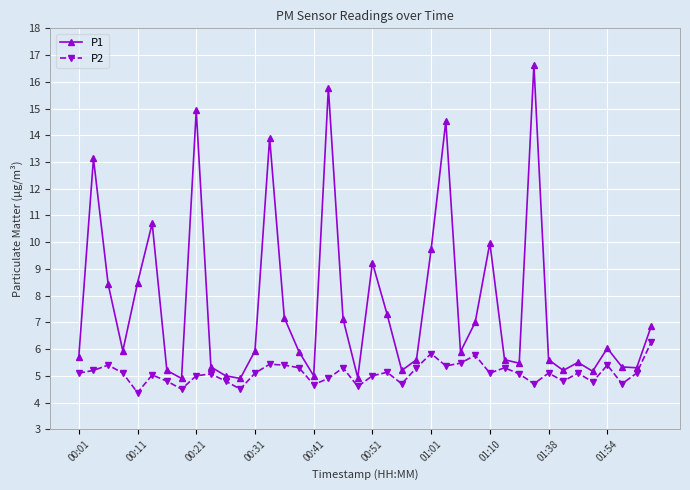

Which series has the largest total across all categories?

P1